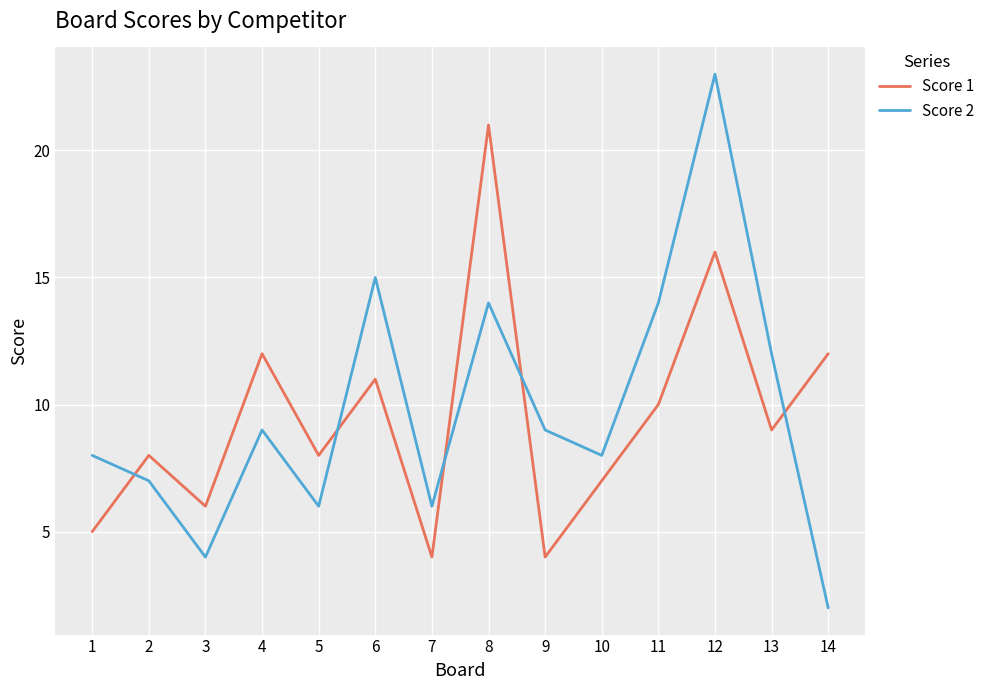

Where is Score 2 nearest to the value 12?

13